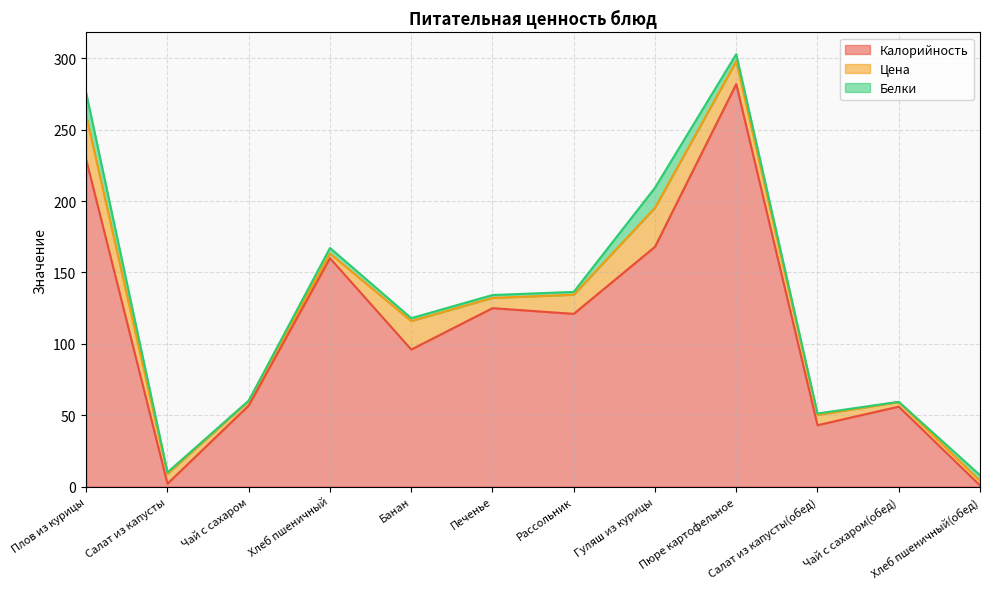

True or false: Белки has more than 1 points higher than both neighbors.

True